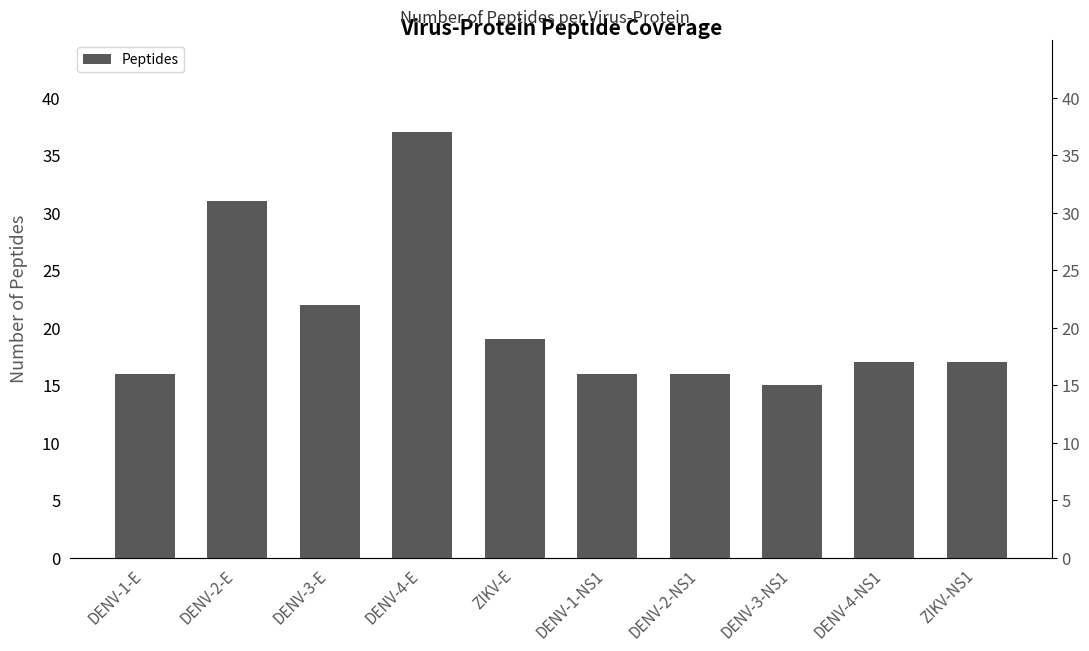

Rank the categories by value from highest to lowest.

DENV-4-E, DENV-2-E, DENV-3-E, ZIKV-E, DENV-4-NS1, ZIKV-NS1, DENV-1-E, DENV-1-NS1, DENV-2-NS1, DENV-3-NS1